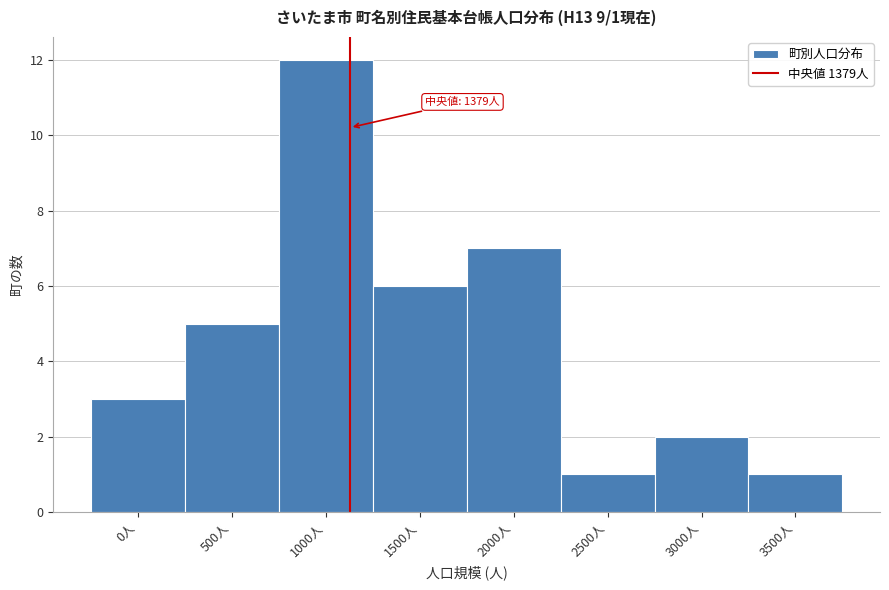

Reading left to right, list all the values displayed in this chart.

0人=3	500人=5	1000人=12	1500人=6	2000人=7	2500人=1	3000人=2	3500人=1